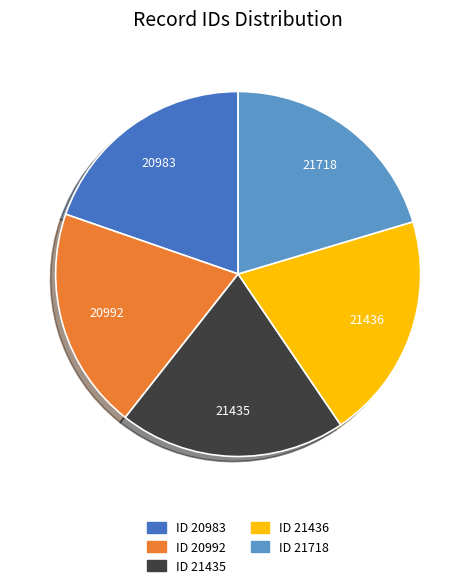

Approximately how many times larger is the value at ID 21718 compared to ID 21436?

1.0